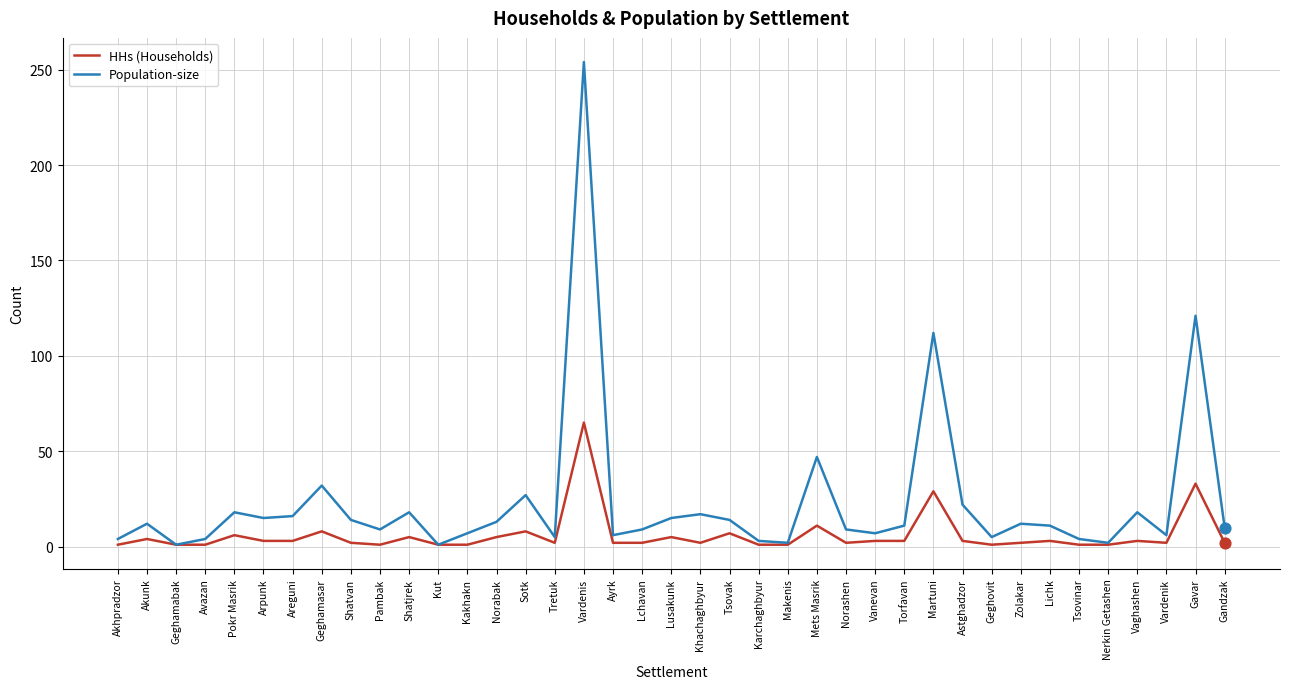

At which category is the sum across all series the highest?

Vardenis